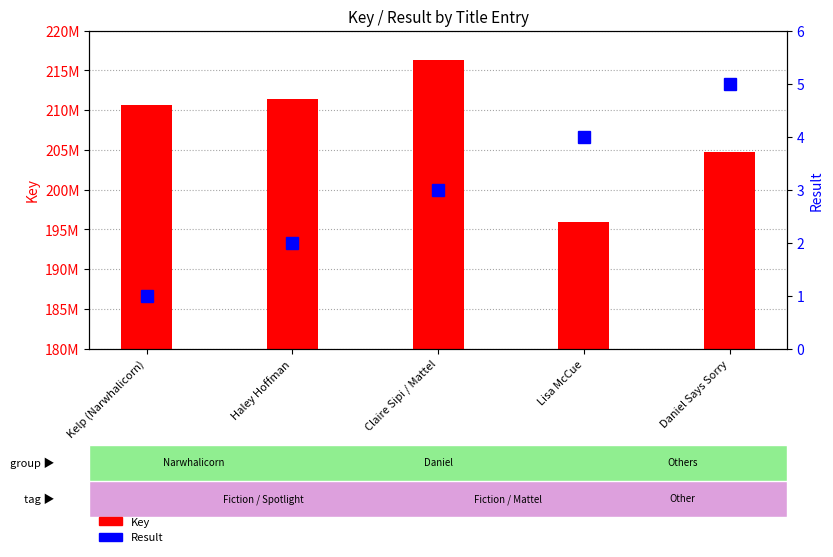

Rank the series by their average value, from highest to lowest.

Key, Result